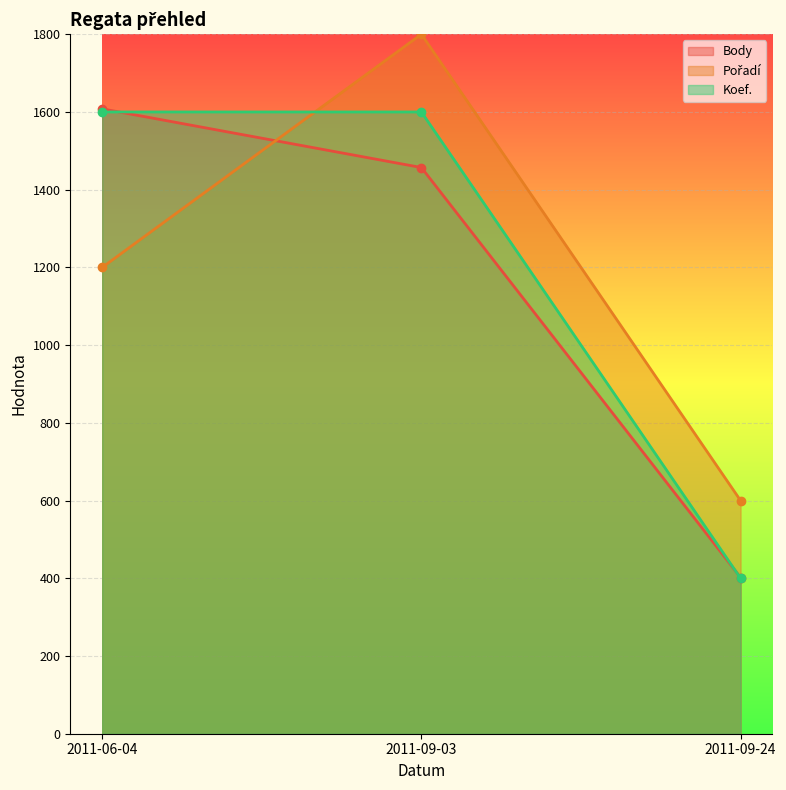

Where is Body nearest to the value 1005?

2011-09-03